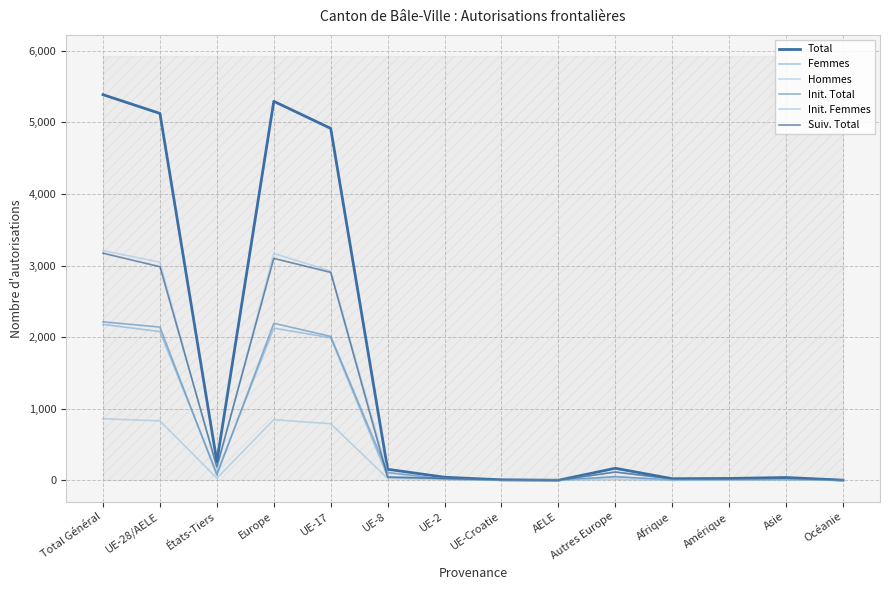

Reading left to right, extract all data points from this chart.

Total: 5387	5125	262	5294	4916	155	44	8	2	169	23	27	40	3
Femmes: 2179	2078	101	2126	1992	52	28	5	1	48	11	14	26	2
Hommes: 3208	3047	161	3168	2924	103	16	3	1	121	12	13	14	1
Init. Total: 2214	2141	73	2194	2011	111	18	1	0	53	2	7	11	0
Init. Femmes: 861	831	30	848	791	27	13	0	0	17	1	3	9	0
Suiv. Total: 3173	2984	189	3100	2905	44	26	7	2	116	21	20	29	3